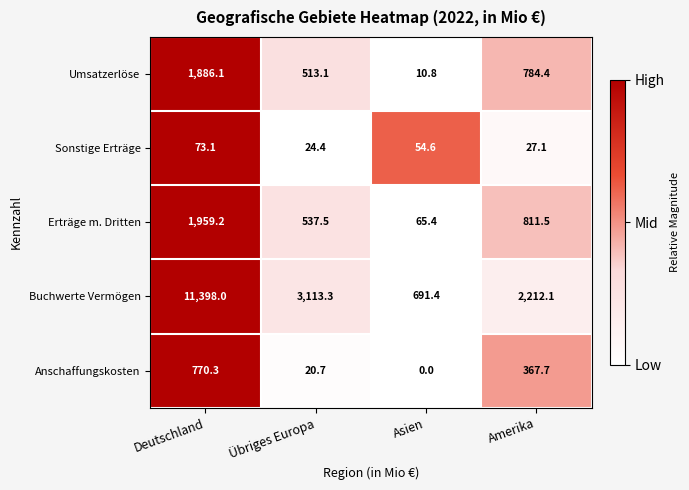

What is the spread (max minus min) of values at Übriges Europa?

3092.6